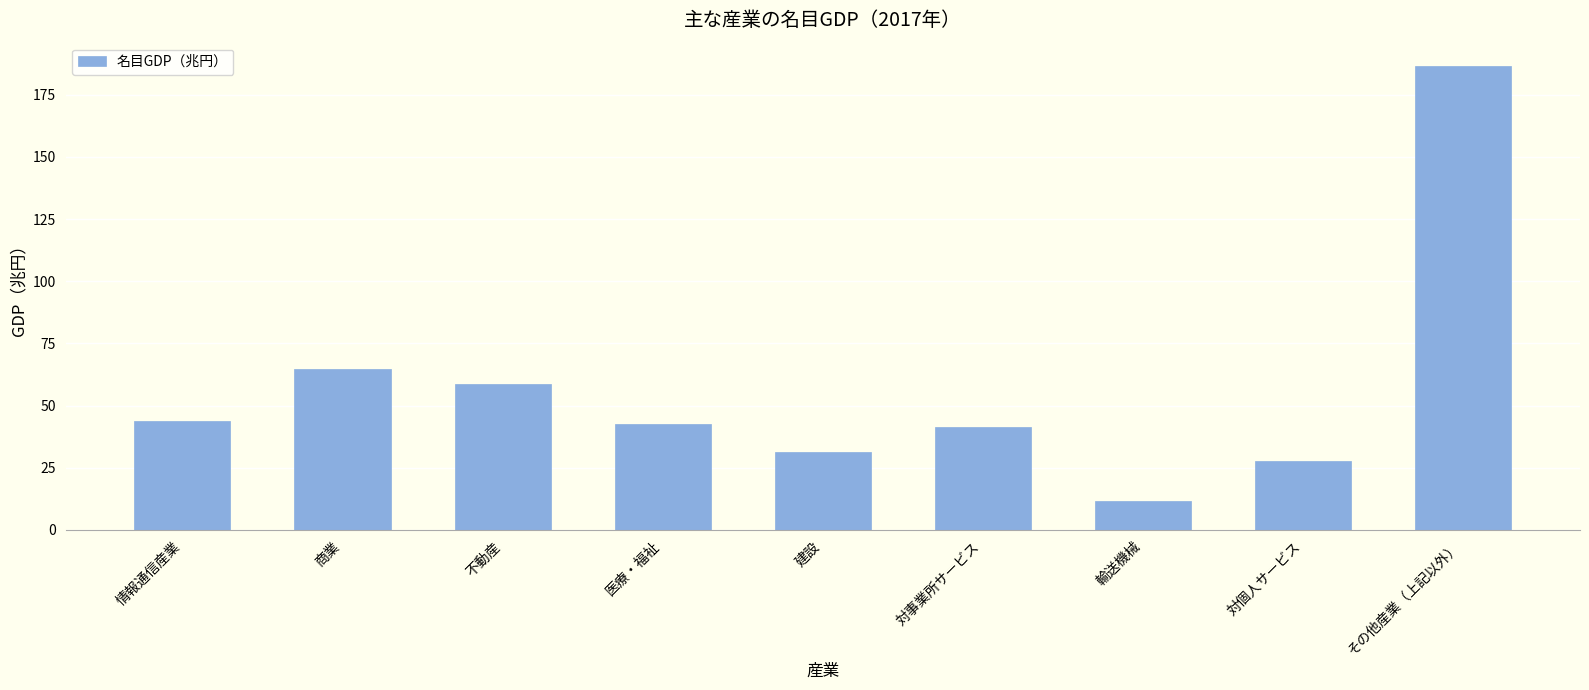

What is the smallest value displayed?

11.7